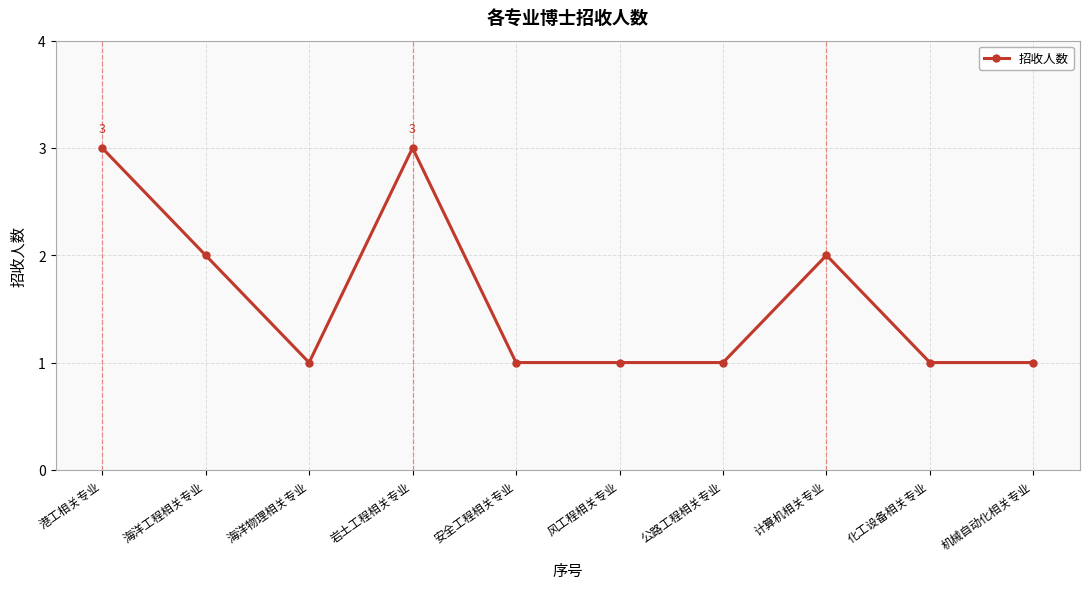

What is the difference between the maximum and minimum values?

2